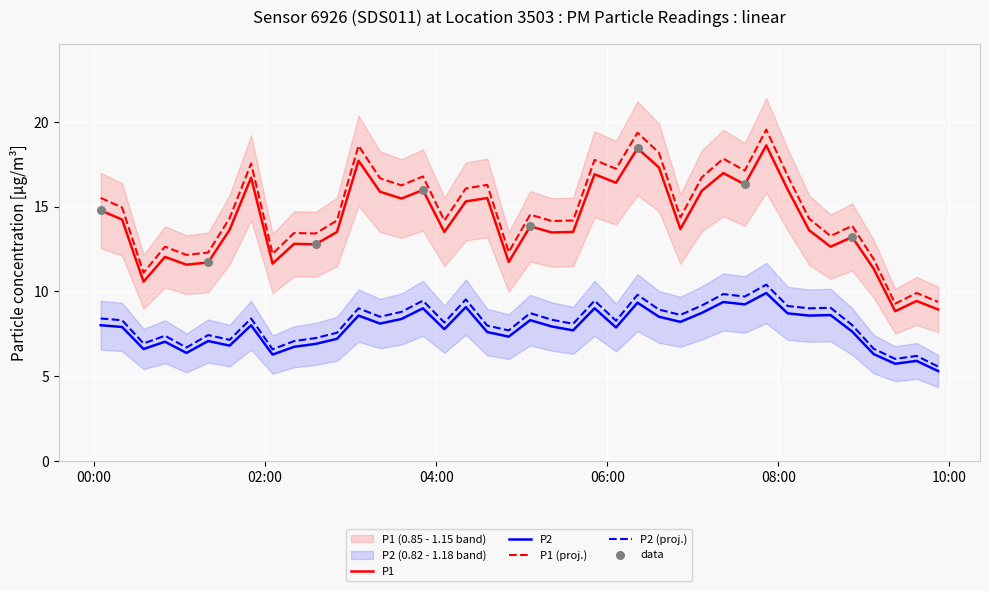

Which series contains the highest Y value?

P1